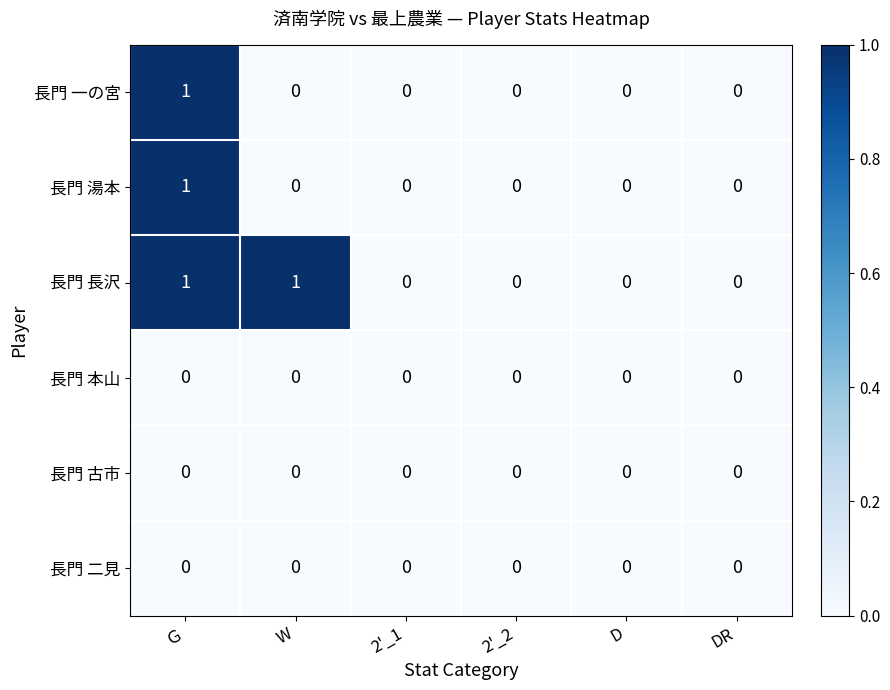

Is it true that 長門 二見 equals 0 at Ｇ?

True